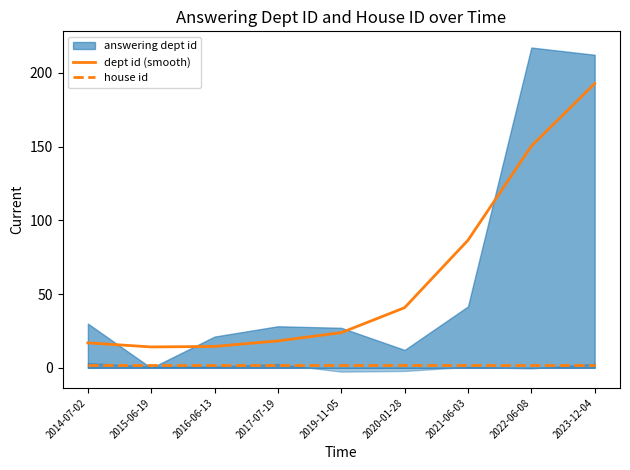

Which category has the highest value in the house id series?

2014-07-02